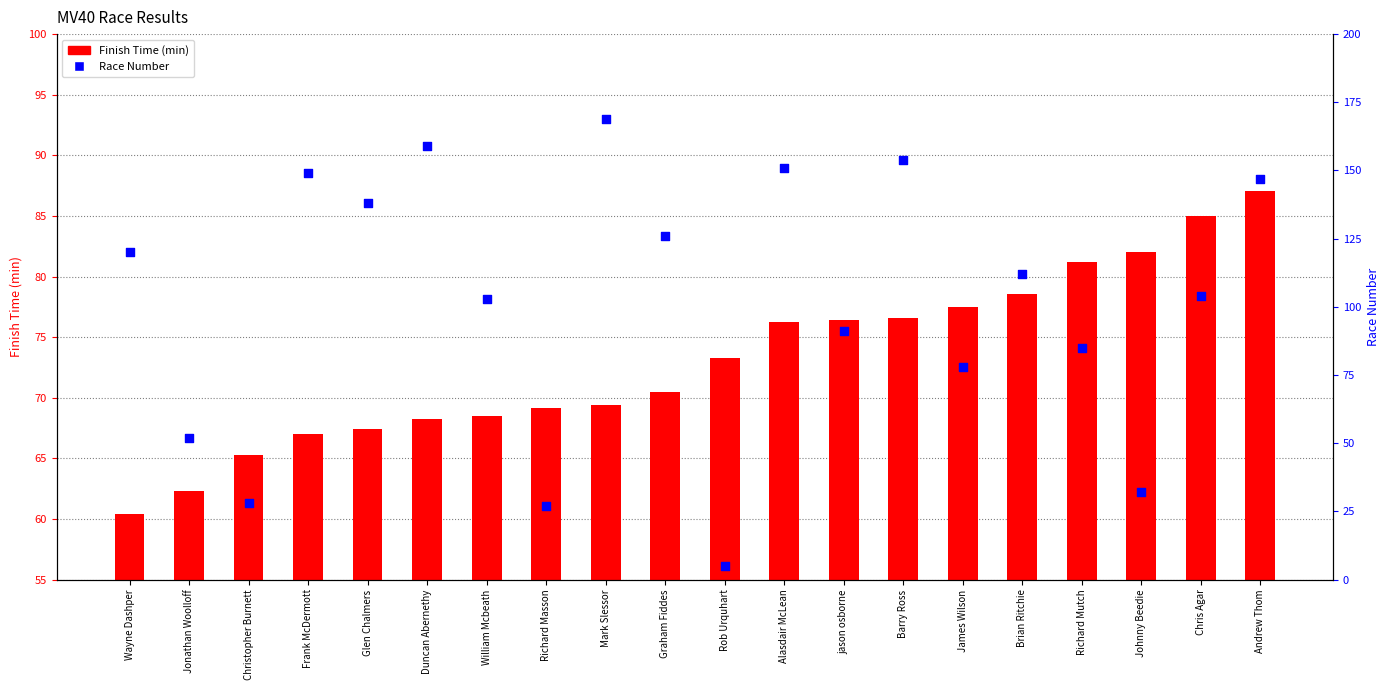

Which series contains the highest Y value?

Race Number